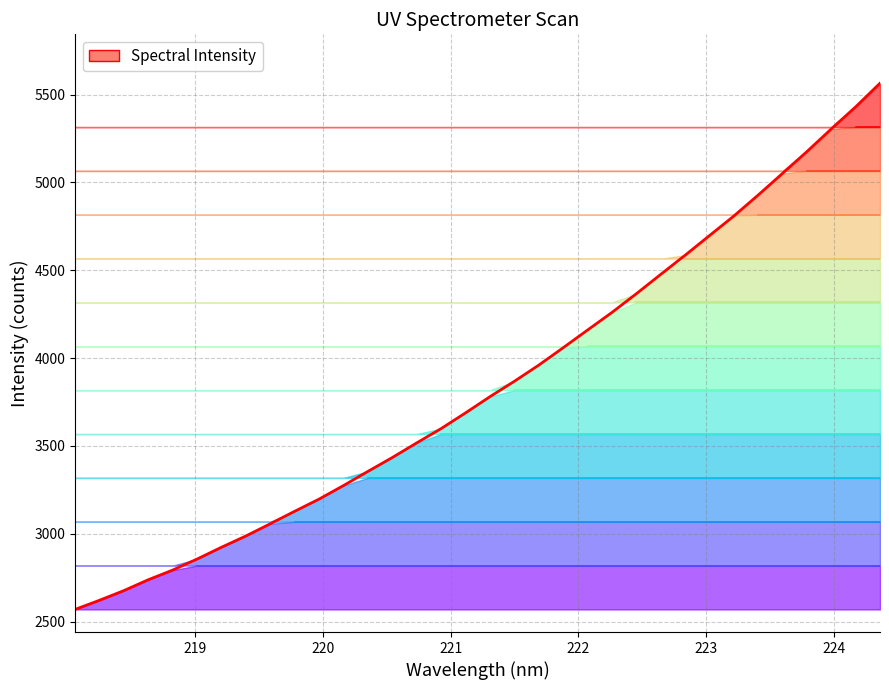

Reading right to left, extract all data points from this chart.

224.3616=5564.6	224.1709=5429.9	223.9802=5304.3	223.7895=5175.4	223.5987=5051.4	223.408=4928.0	223.2172=4808.4	223.0264=4697.1	222.8355=4585.0	222.6447=4476.2	222.4538=4366.1	222.263=4259.7	222.0721=4159.5	221.8812=4058.8	221.6902=3959.8	221.4993=3867.9	221.3083=3780.4	221.1174=3688.3	220.9264=3598.8	220.7354=3517.5	220.5444=3434.3	220.3533=3355.2	220.1623=3274.7	219.9712=3197.6	219.7801=3128.2	219.589=3057.1	219.3979=2987.5	219.2067=2923.4	219.0156=2856.1	218.8244=2793.3	218.6332=2738.4	218.442=2676.4	218.2508=2621.3	218.0596=2569.2